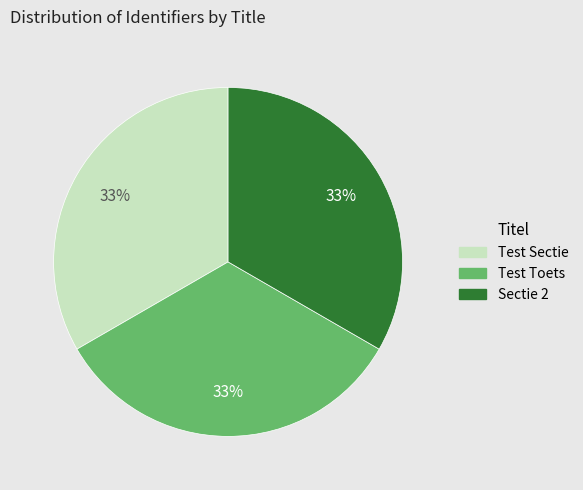

Is there any slice that represents more than half of the pie?

No